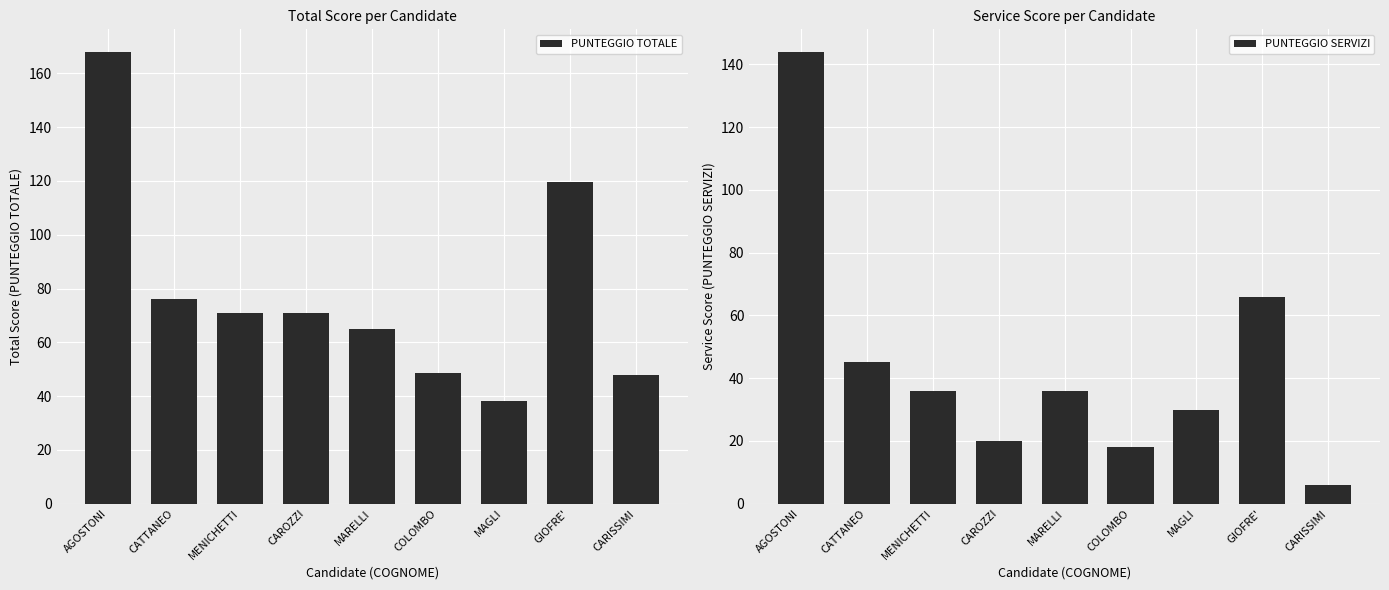

What is the smallest value displayed?

6.0